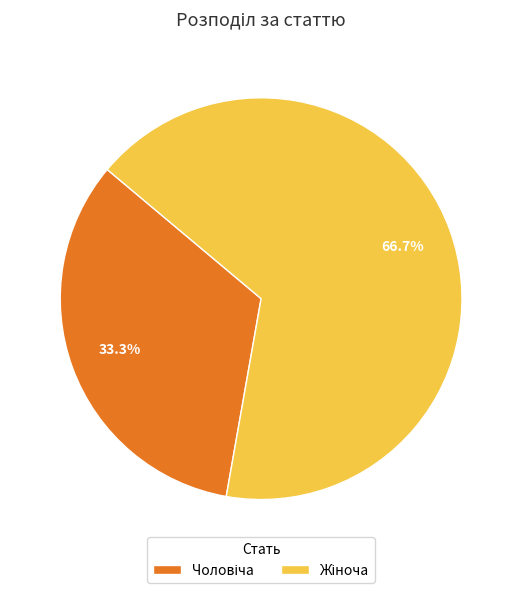

To the nearest percent, what portion does Жіноча represent?

67%